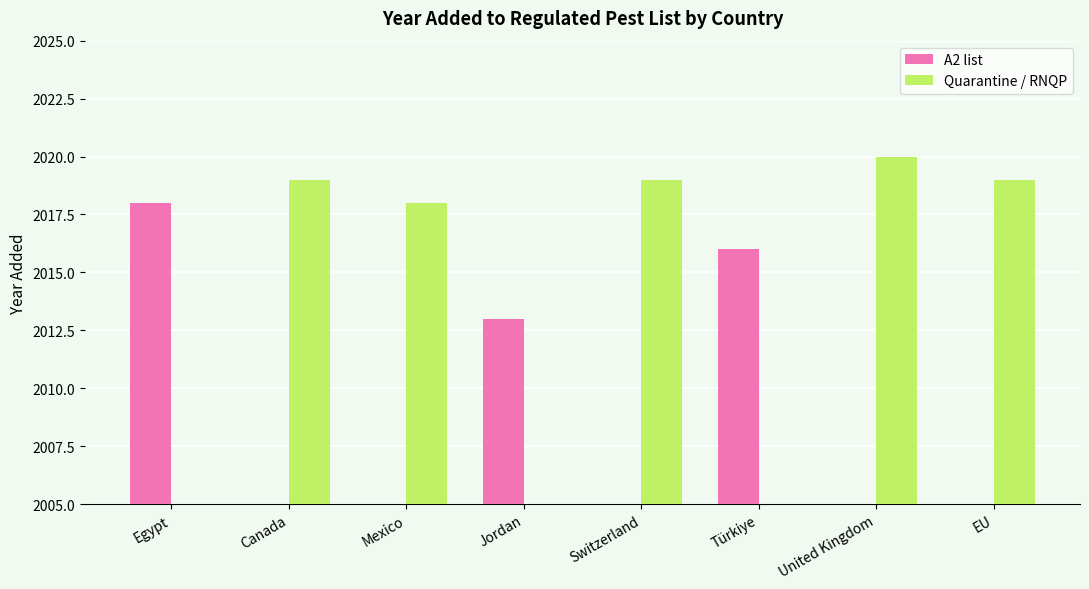

What is the label of the 2nd bar from the right?

United Kingdom